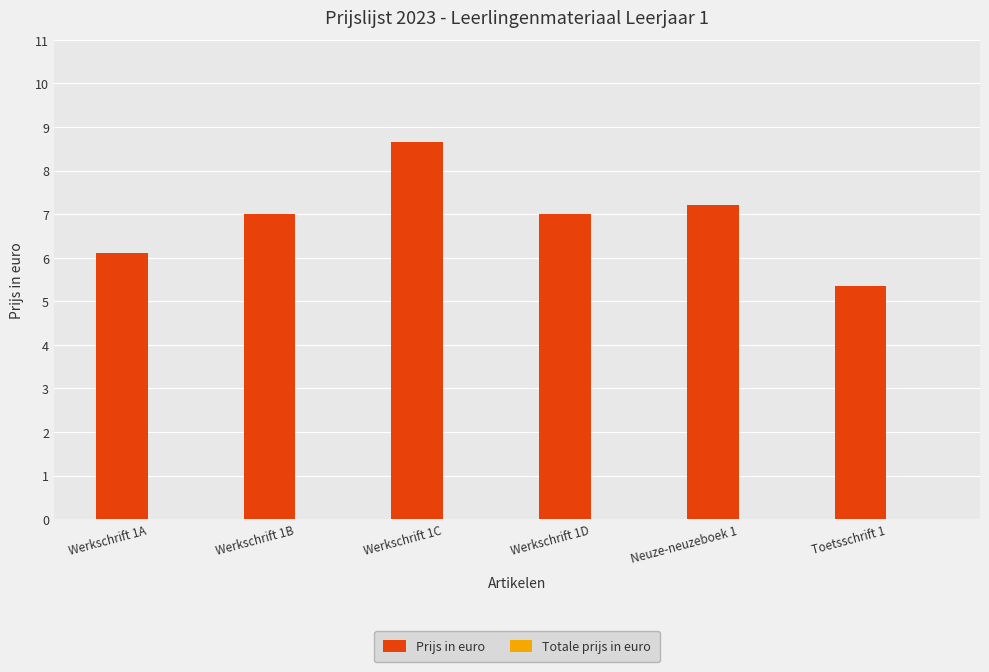

What is the label of the 2nd bar from the right?

Neuze-neuzeboek 1